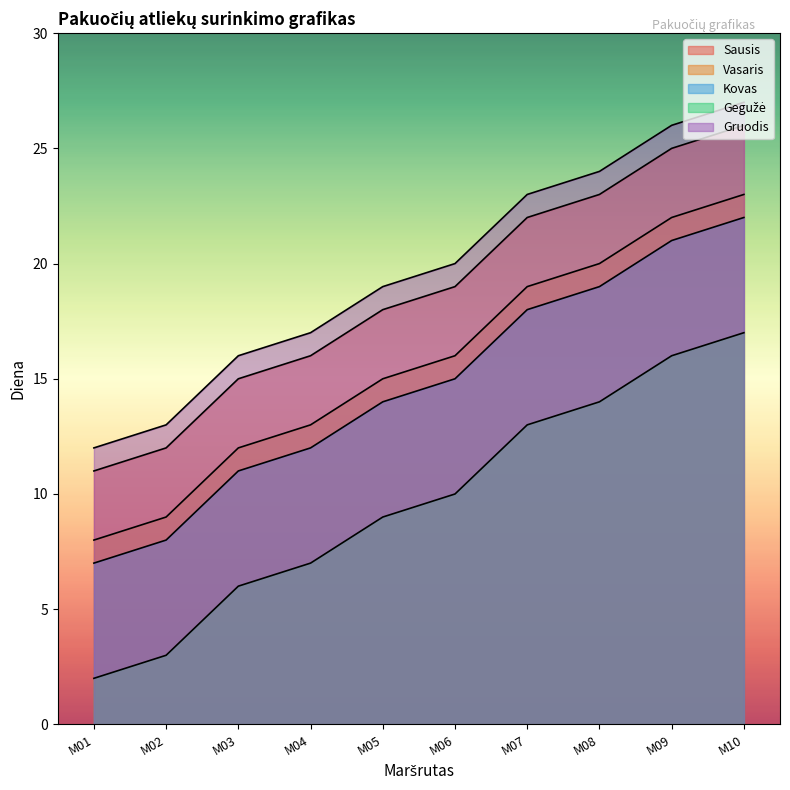

At which category does the chart reach its minimum across all series?

M01